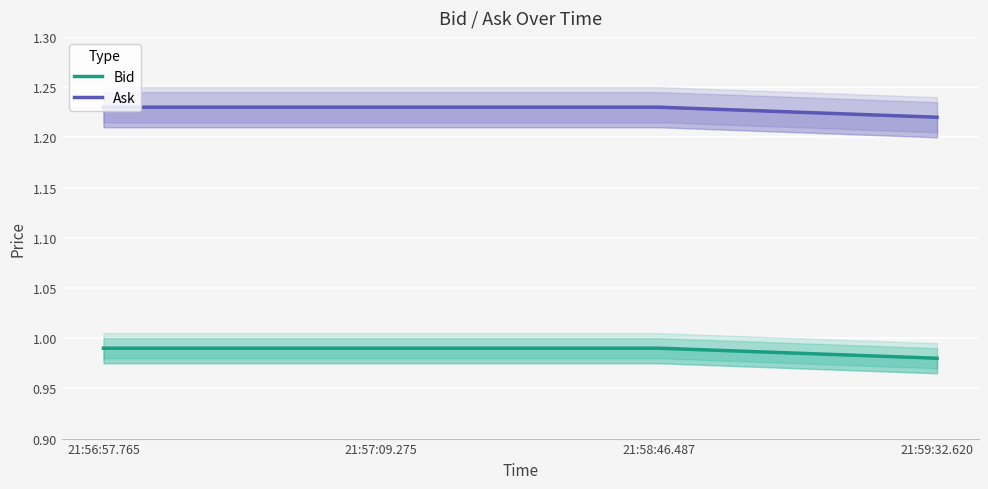

Which series changed the most between 21:57:09.275 and 21:59:32.620?

Bid